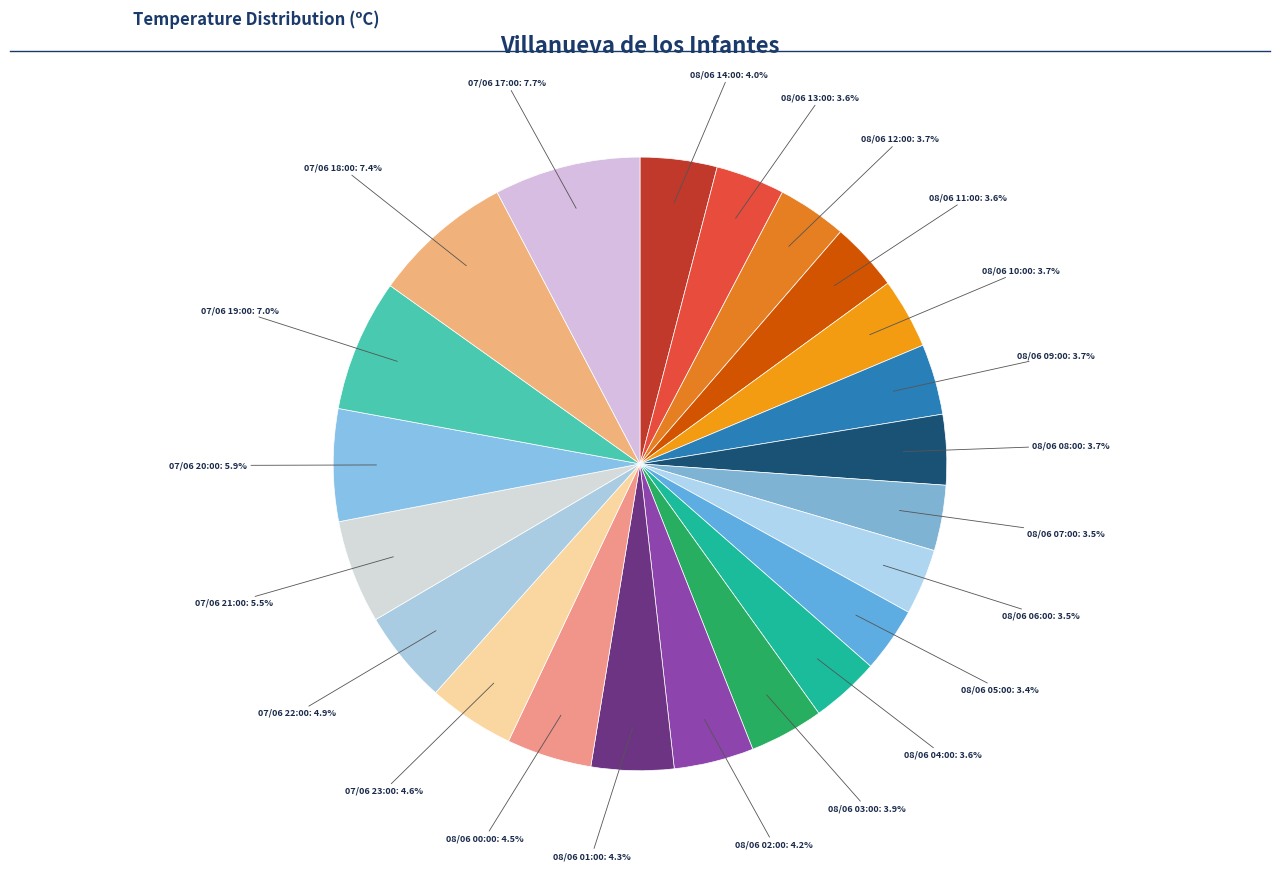

What is the largest slice in the pie chart?

07/06 17:00